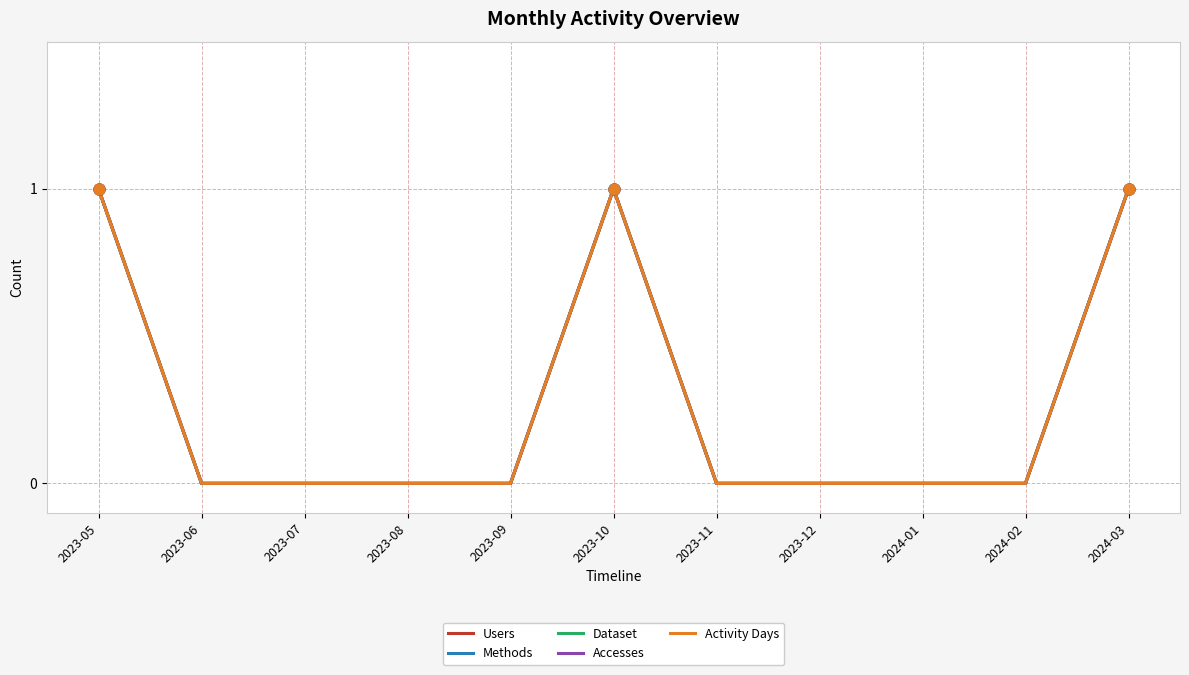

Which series has the largest total across all categories?

Users